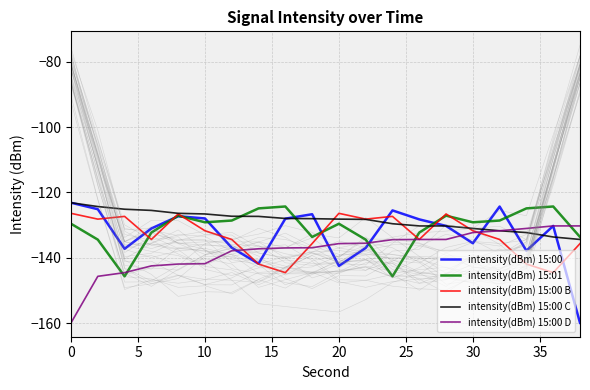

How many times do intensity(dBm) 15:00 and intensity(dBm) 15:01 cross each other?

9